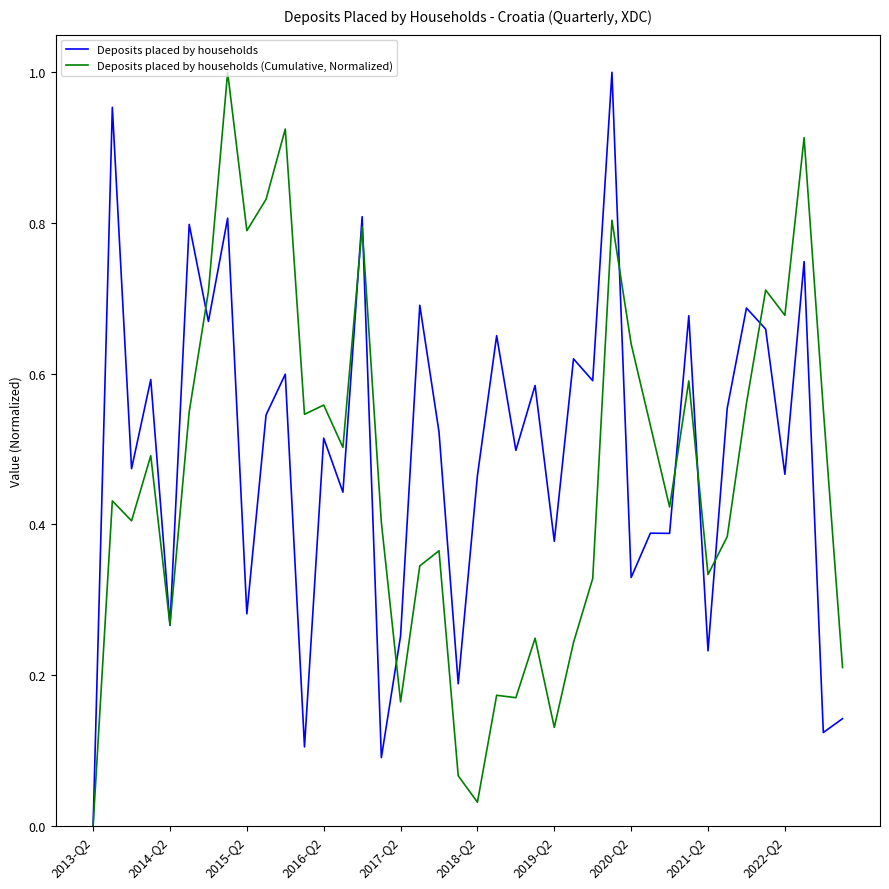

List the series in order of their overall mean, highest first.

Deposits placed by households, Deposits placed by households (Cumulative, Normalized)